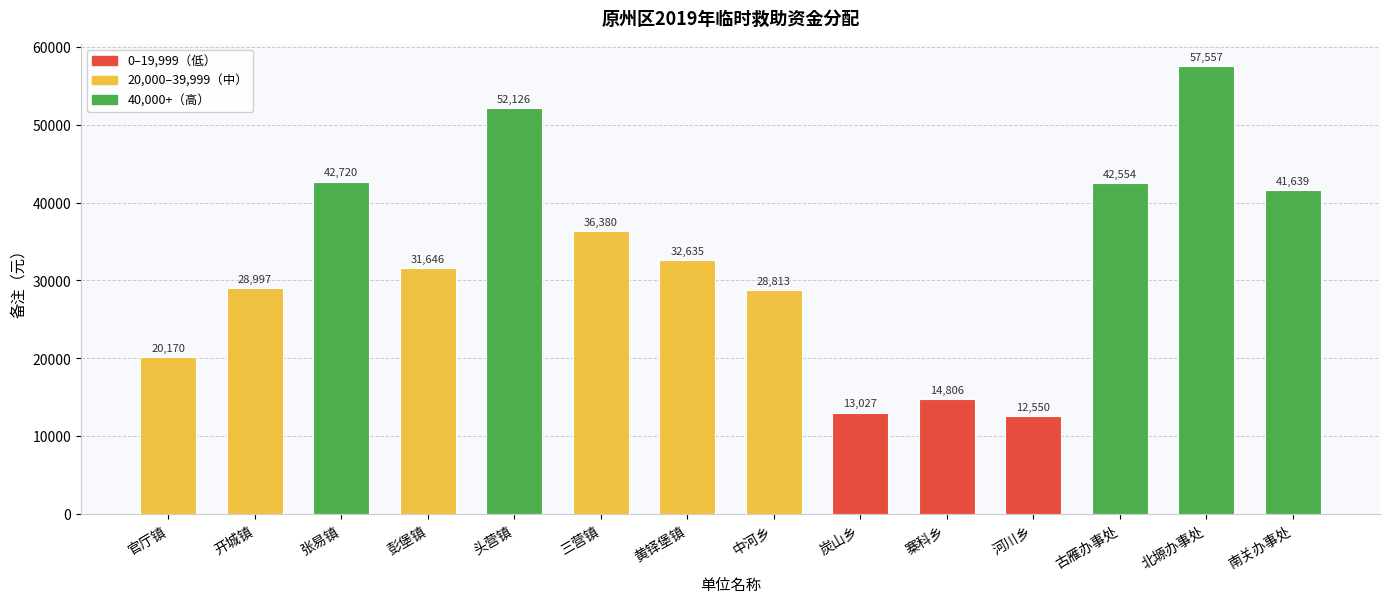

Which category has the highest value across all series?

北塬办事处